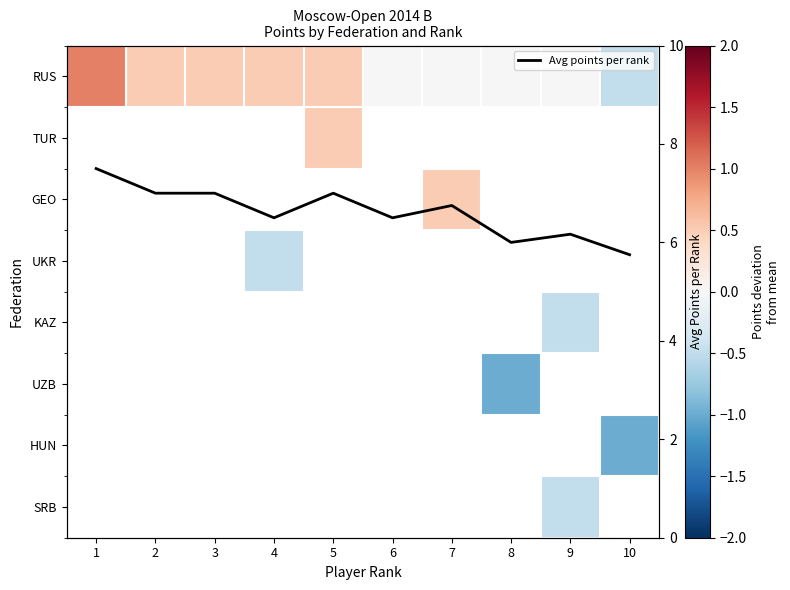

What is the lowest value of the Avg points per rank series?

5.8